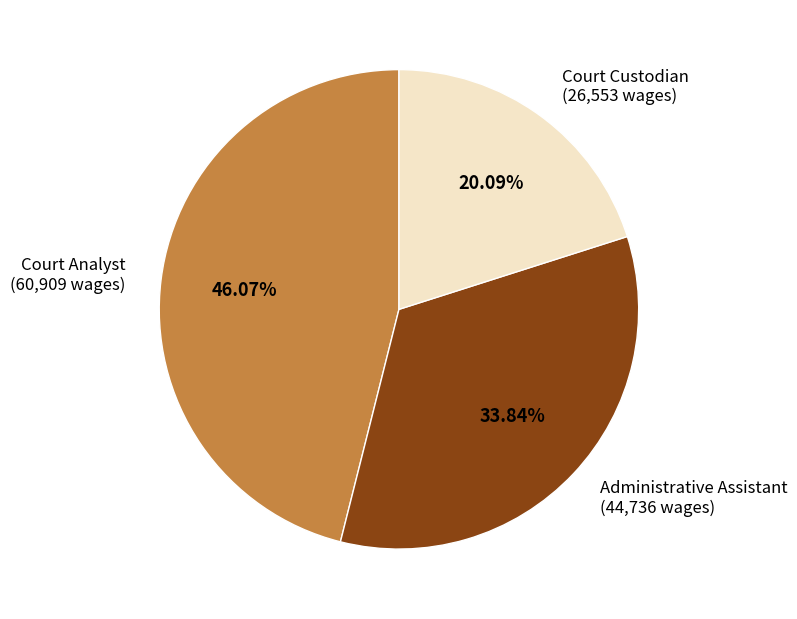

Approximately how many times larger is the value at Administrative Assistant compared to Court Custodian?

1.7